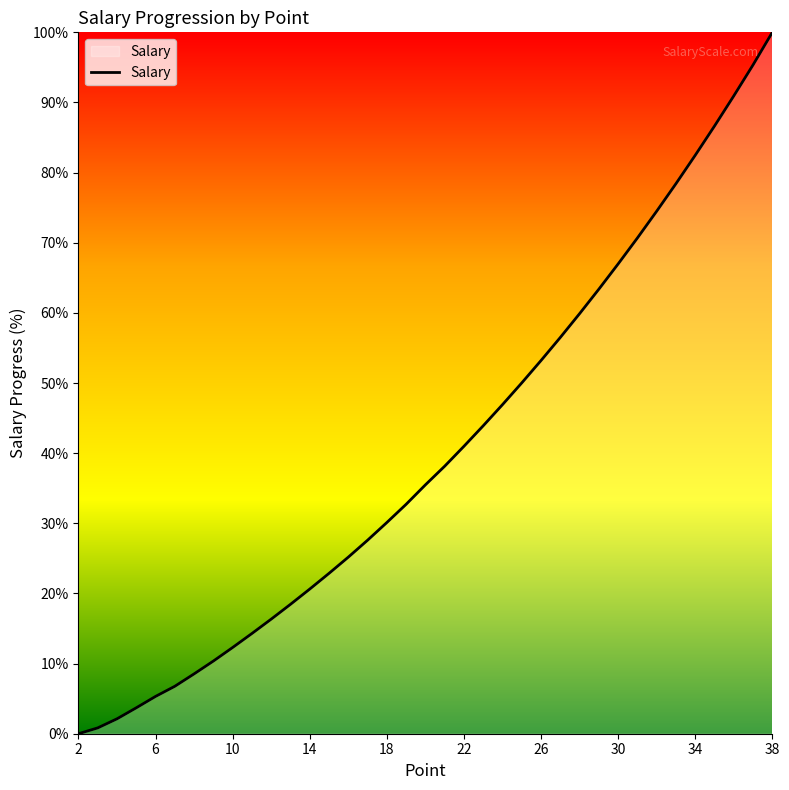

True or false: the data has more than 0 interior local peaks.

False